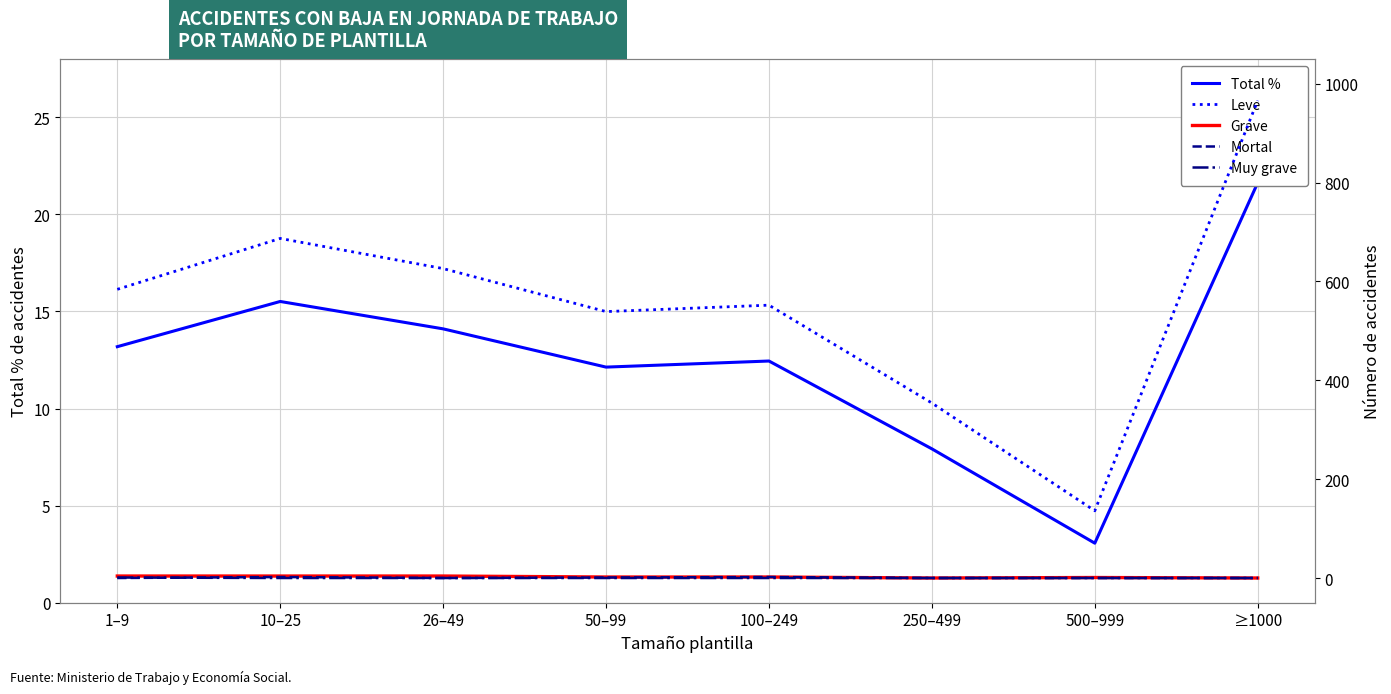

The Mortal series shows 0.0 at ≥1000. True or false?

True